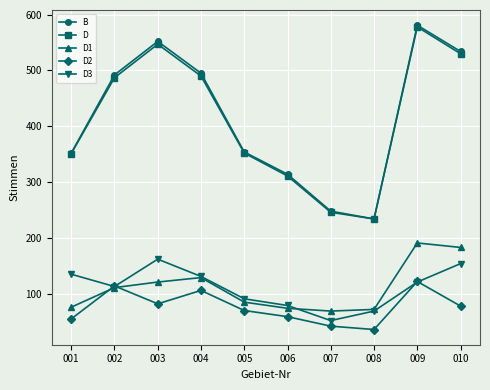

What is the difference between the D values at 005 and 007?

106